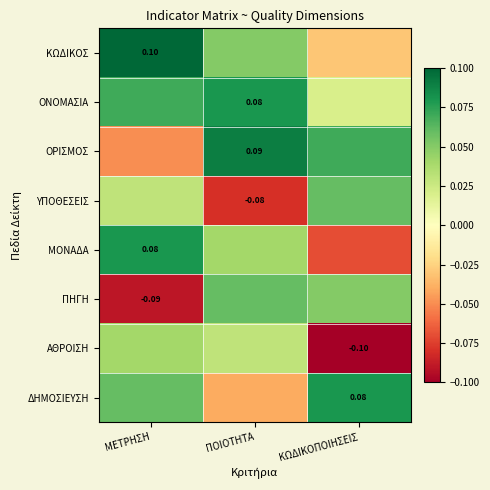

Rank the series at ΠΟΙΟΤΗΤΑ from highest to lowest value.

ΟΡΙΣΜΟΣ, ΟΝΟΜΑΣΙΑ, ΠΗΓΗ, ΚΩΔΙΚΟΣ, ΜΟΝΑΔΑ, ΑΘΡΟΙΣΗ, ΔΗΜΟΣΙΕΥΣΗ, ΥΠΟΘΕΣΕΙΣ